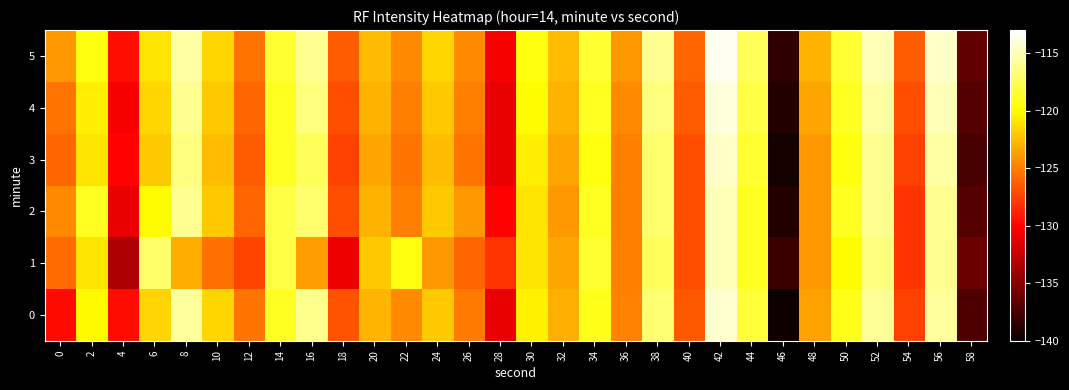

Reading left to right, extract all data points from this chart.

0: 0=-129.7	2=-120.1	4=-129.6	6=-121.6	8=-115.6	10=-121.4	12=-125.4	14=-118.9	16=-116.1	18=-126.8	20=-122.8	22=-124.5	24=-122.0	26=-125.2	28=-131.0	30=-120.4	32=-123.1	34=-119.1	36=-124.8	38=-116.8	40=-126.5	42=-114.3	44=-118.4	46=-139.7	48=-123.6	50=-119.2	52=-115.8	54=-127.5	56=-115.7	58=-137.2
1: 0=-125.9	2=-121.0	4=-133.4	6=-117.0	8=-123.1	10=-125.6	12=-127.4	14=-118.0	16=-123.8	18=-130.9	20=-122.0	22=-119.5	24=-124.0	26=-126.0	28=-128.0	30=-121.0	32=-123.5	34=-118.5	36=-125.0	38=-117.5	40=-127.0	42=-115.0	44=-119.0	46=-138.0	48=-124.0	50=-120.0	52=-116.5	54=-128.0	56=-116.0	58=-136.0
2: 0=-124.5	2=-119.0	4=-131.0	6=-120.0	8=-116.0	10=-122.0	12=-126.0	14=-118.0	16=-117.0	18=-127.0	20=-123.0	22=-125.0	24=-122.0	26=-124.0	28=-130.0	30=-121.0	32=-124.0	34=-119.0	36=-125.0	38=-117.0	40=-127.0	42=-115.0	44=-119.0	46=-139.0	48=-124.0	50=-119.0	52=-116.0	54=-128.0	56=-116.0	58=-137.0
3: 0=-126.0	2=-121.0	4=-130.0	6=-122.0	8=-116.5	10=-122.5	12=-126.5	14=-119.0	16=-117.5	18=-127.5	20=-123.5	22=-125.5	24=-122.5	26=-125.5	28=-131.0	30=-120.5	32=-123.5	34=-119.5	36=-125.0	38=-117.0	40=-127.0	42=-114.5	44=-118.5	46=-139.5	48=-124.0	50=-119.5	52=-116.0	54=-127.5	56=-115.5	58=-137.5
4: 0=-125.5	2=-120.5	4=-130.5	6=-121.5	8=-116.0	10=-122.0	12=-126.0	14=-119.0	16=-116.5	18=-127.0	20=-123.0	22=-125.0	24=-122.0	26=-125.0	28=-131.0	30=-120.0	32=-123.0	34=-119.0	36=-124.5	38=-116.5	40=-126.5	42=-114.0	44=-118.0	46=-139.0	48=-123.5	50=-119.0	52=-115.5	54=-127.0	56=-115.0	58=-137.0
5: 0=-124.0	2=-119.5	4=-129.5	6=-121.0	8=-115.5	10=-121.5	12=-125.5	14=-118.5	16=-116.0	18=-126.5	20=-122.5	22=-124.5	24=-121.5	26=-124.5	28=-130.5	30=-119.5	32=-122.5	34=-118.5	36=-124.0	38=-116.0	40=-126.0	42=-113.5	44=-117.5	46=-138.5	48=-123.0	50=-118.5	52=-115.0	54=-126.5	56=-114.5	58=-136.5